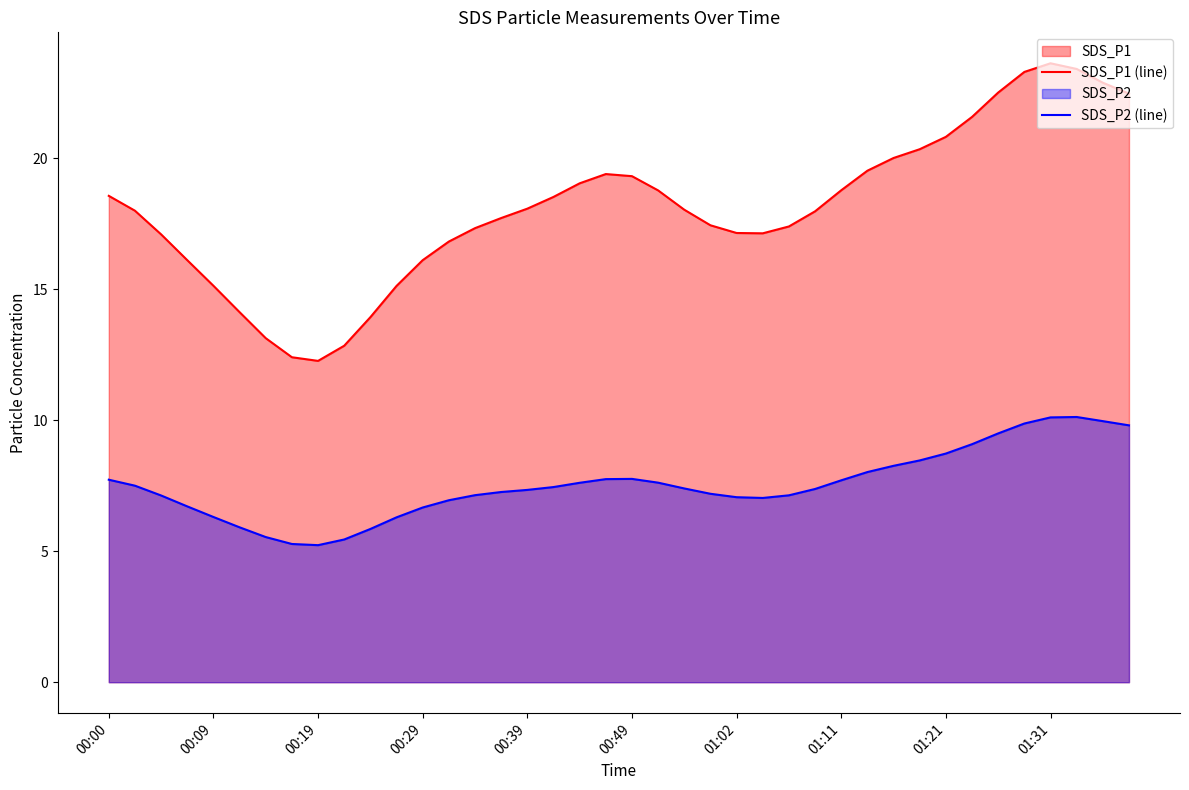

In SDS_P2 (line), how many points are higher than both neighbors (excluding endpoints)?

2